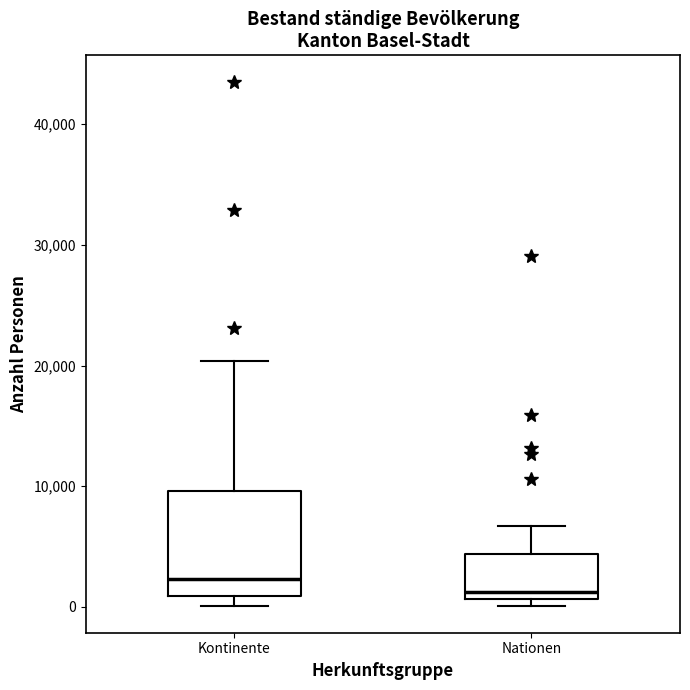

Reading left to right, read every box against the y-axis: the position of its median line, the range the box covers, and the ends of its whiskers. The values are not printed on the chart, so give them approximately, as read against the axis.

Kontinente: median 2000, box 1000 to 10000, whiskers 0 to 20000
Nationen: median 1000 (just above the box's lower edge), box 1000 to 4000, whiskers 0 to 7000